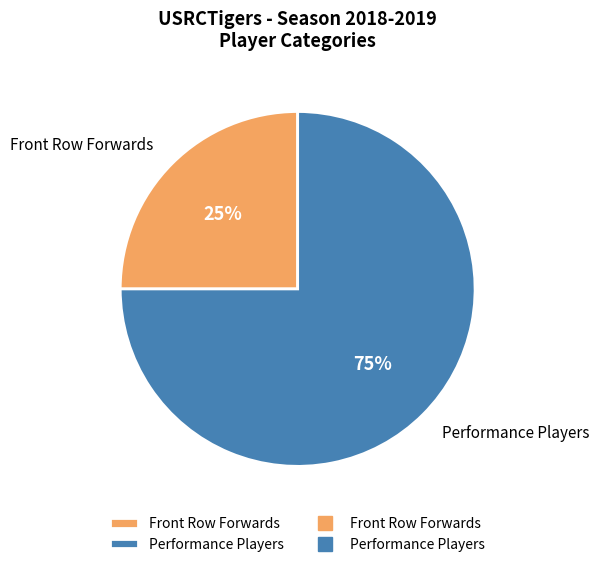

Rank the categories by value from highest to lowest.

Performance Players, Front Row Forwards